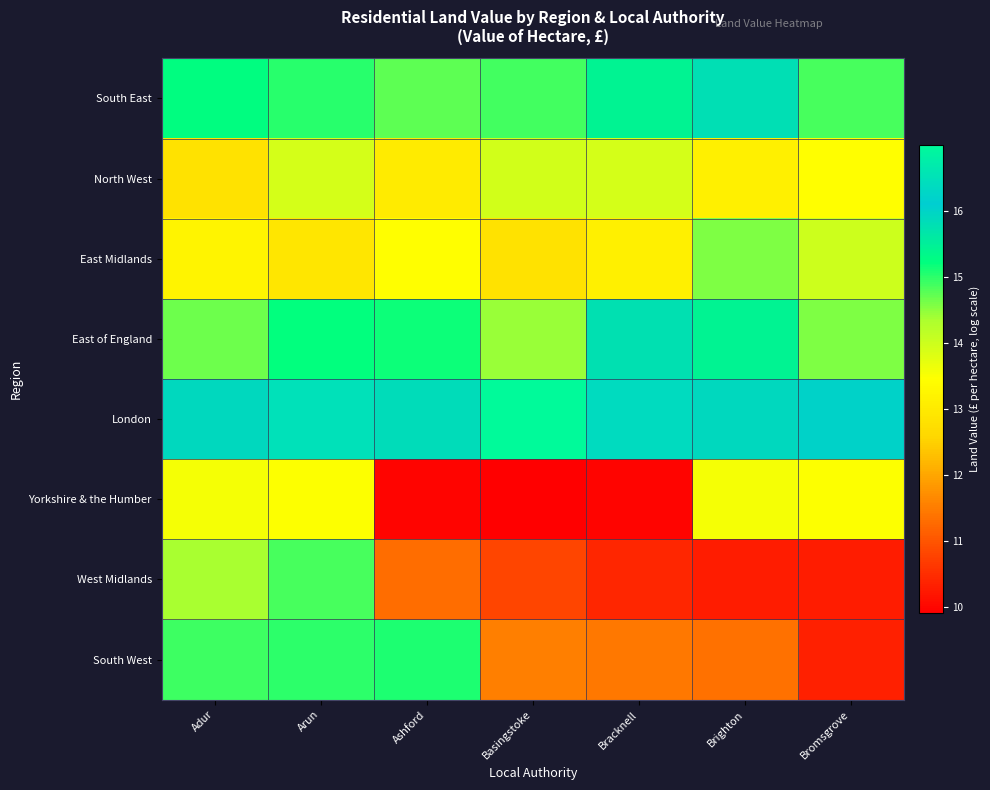

Rank the series by their maximum value, from highest to lowest.

London, South East, East of England, South West, West Midlands, East Midlands, North West, Yorkshire & the Humber